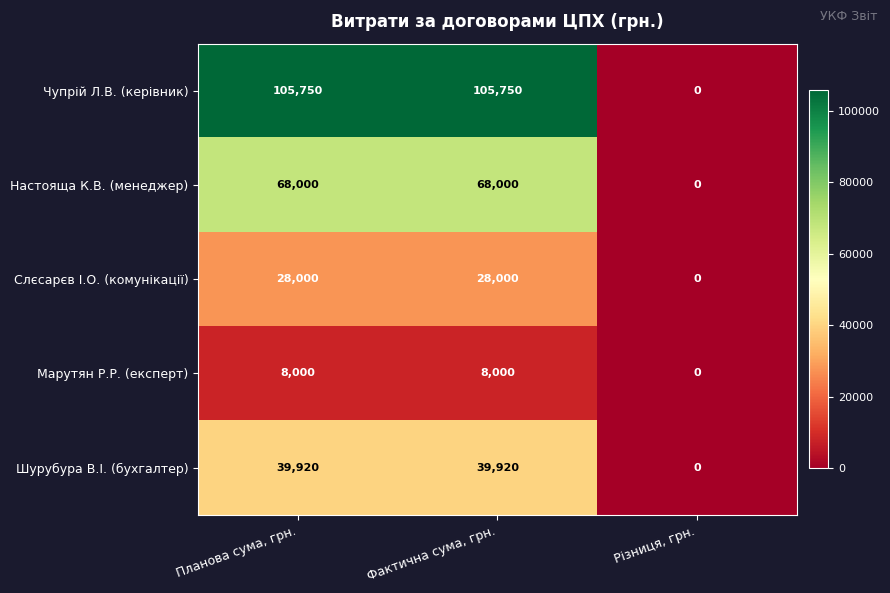

Reading right to left, extract all data points from this chart.

Чупрій Л.В. (керівник): 0	105750	105750
Настояща К.В. (менеджер): 0	68000	68000
Слєсарєв І.О. (комунікації): 0	28000	28000
Марутян Р.Р. (експерт): 0	8000	8000
Шурубура В.І. (бухгалтер): 0	39920	39920